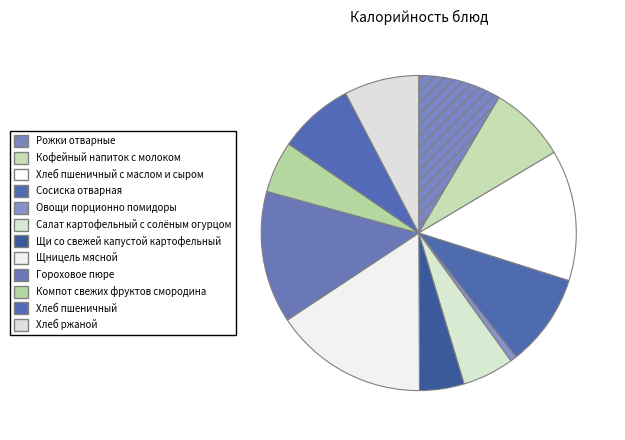

How many slices are in this pie chart?

12